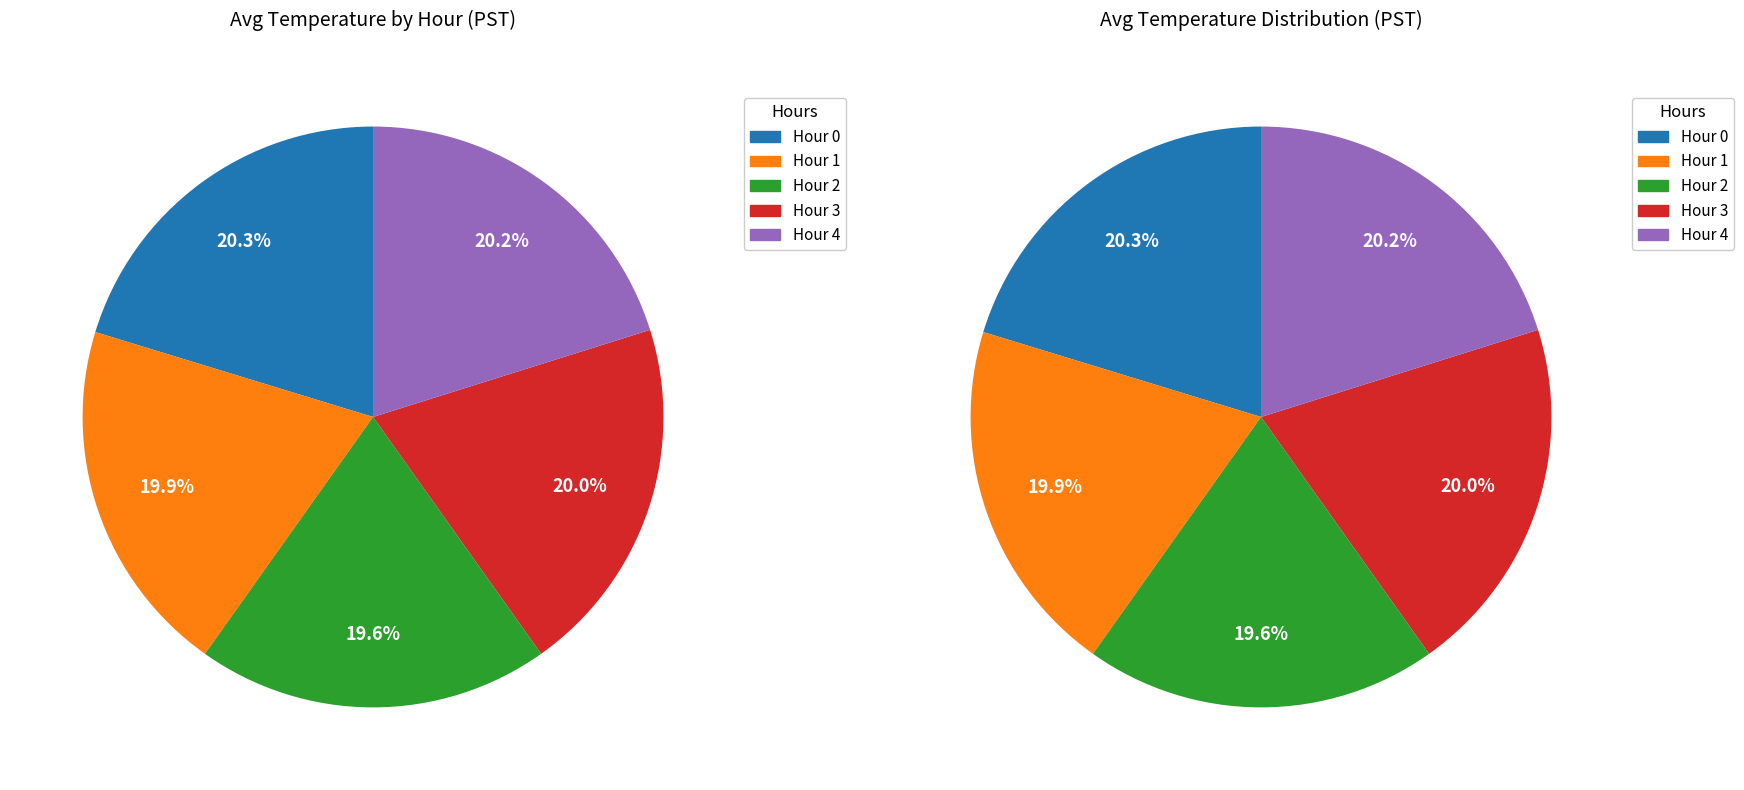

Count the number of slices in the pie.

5